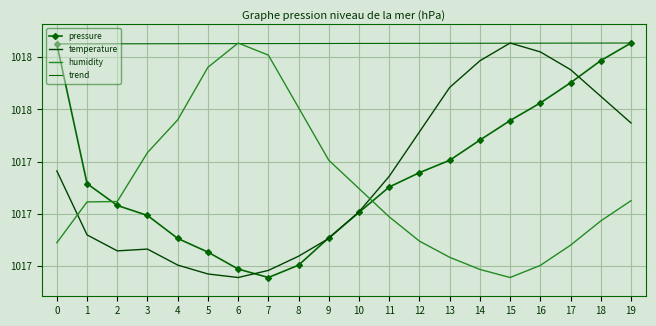

How many categories are shown in the chart?

20